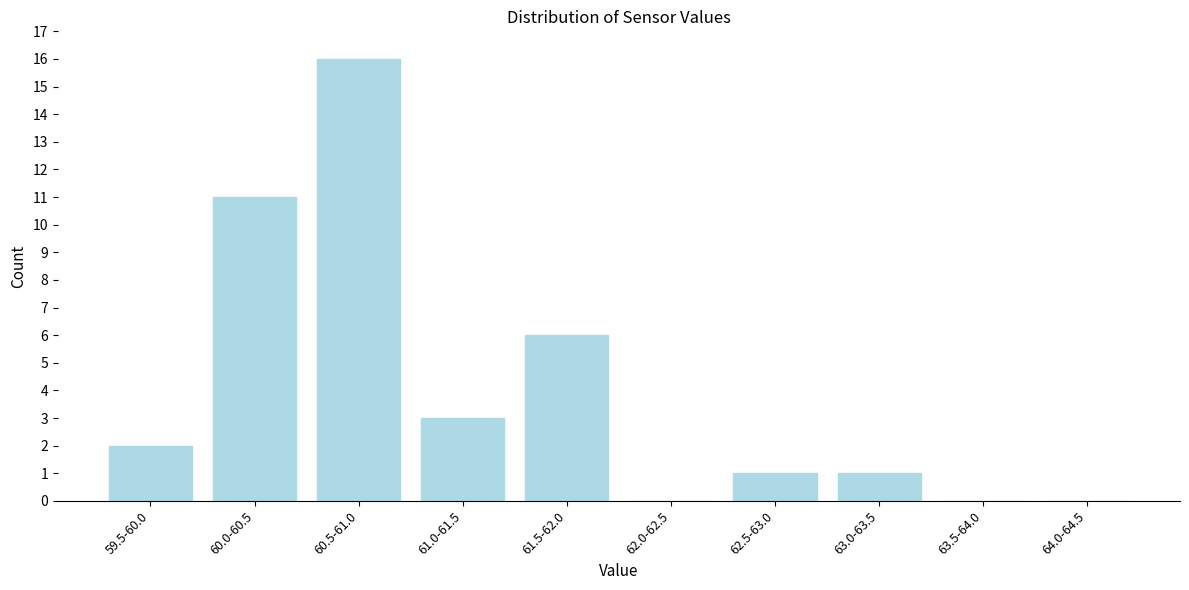

Reading left to right, what are all the values shown in this chart?

59.5-60.0=2	60.0-60.5=11	60.5-61.0=16	61.0-61.5=3	61.5-62.0=6	62.0-62.5=0	62.5-63.0=1	63.0-63.5=1	63.5-64.0=0	64.0-64.5=0